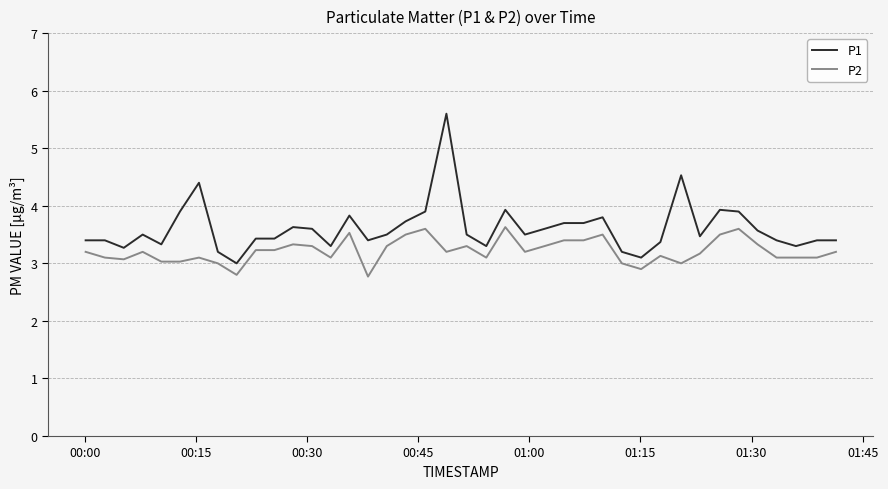

Rank the series by their average value, from highest to lowest.

P1, P2